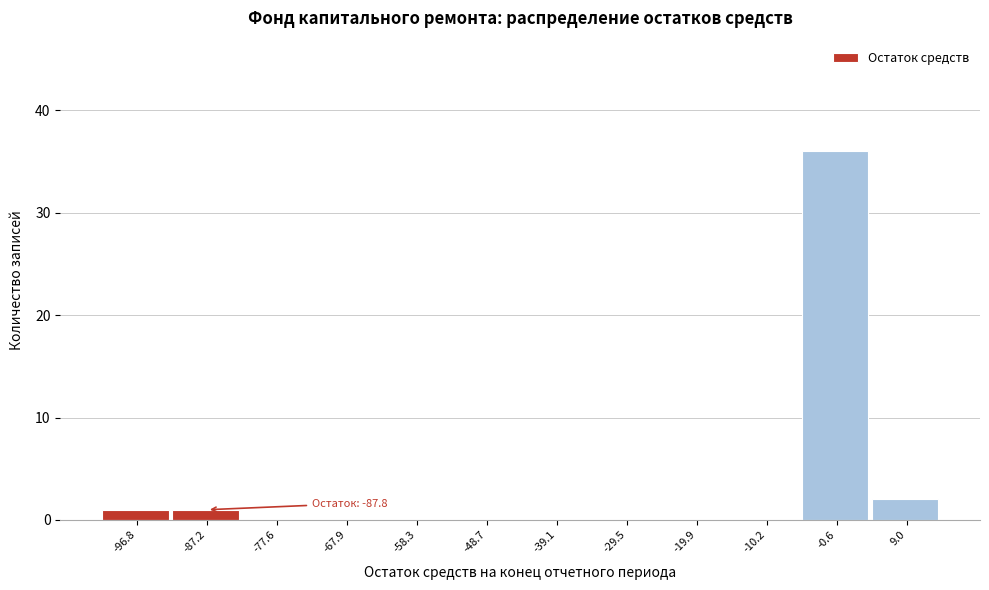

Which range on the x-axis has the tallest bar?

-5 to 4